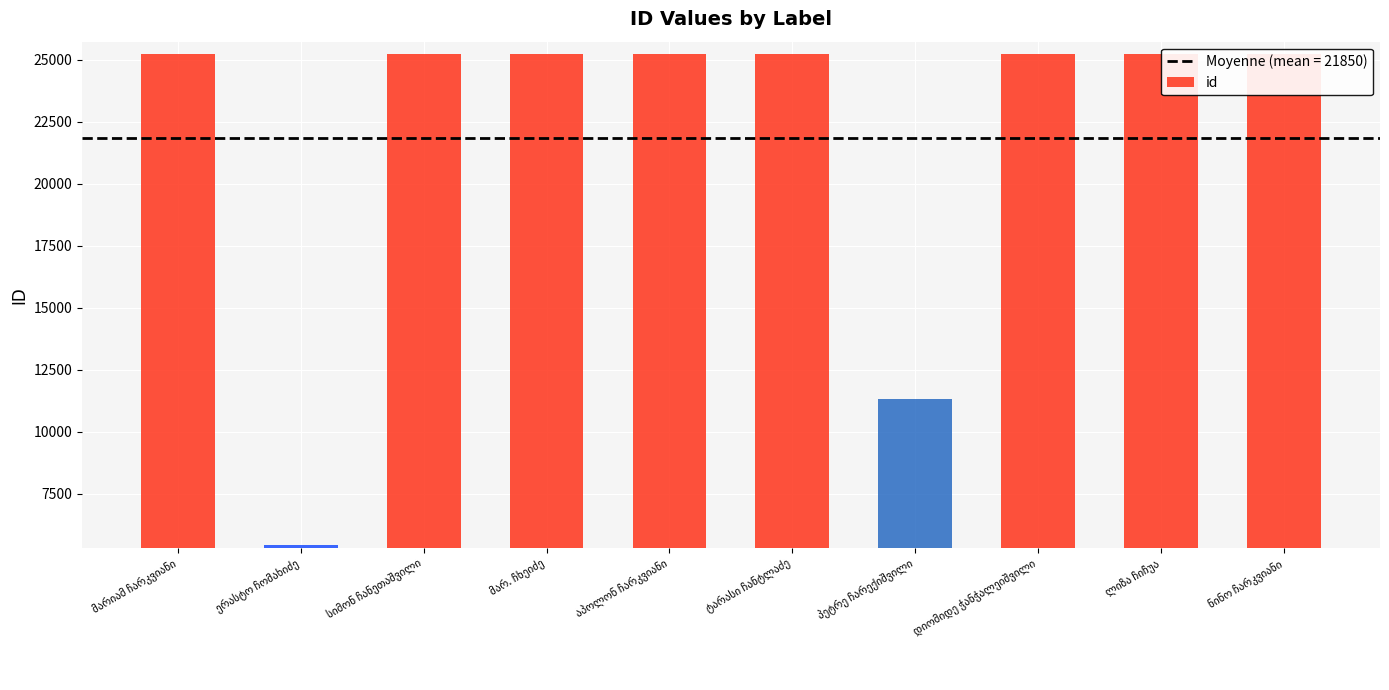

What is the minimum value shown in the chart?

5435